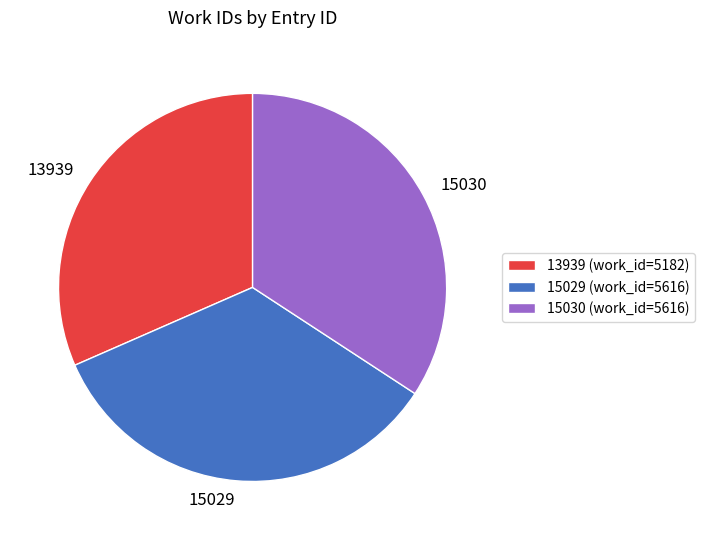

Do 13939 (work_id=5182) and 15029 (work_id=5616) together represent more than half of the pie?

Yes